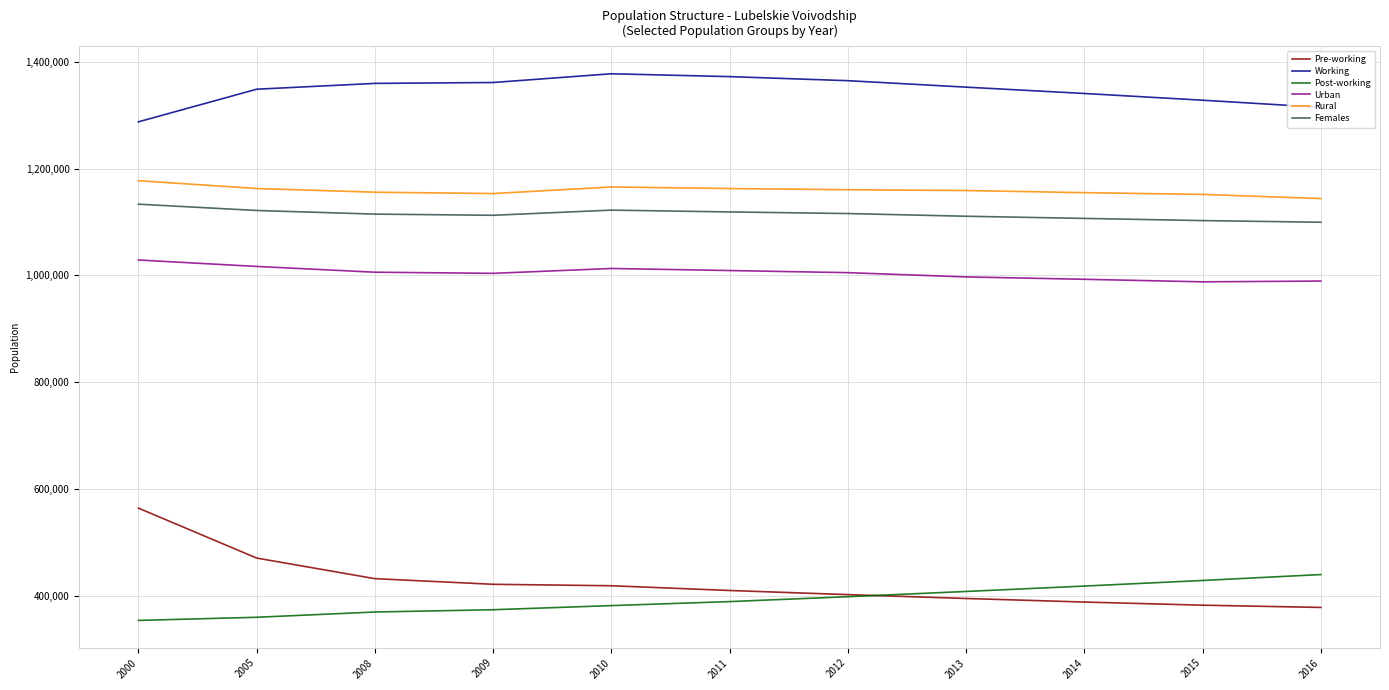

What is the difference between the Working values at 2014 and 2009?

20544